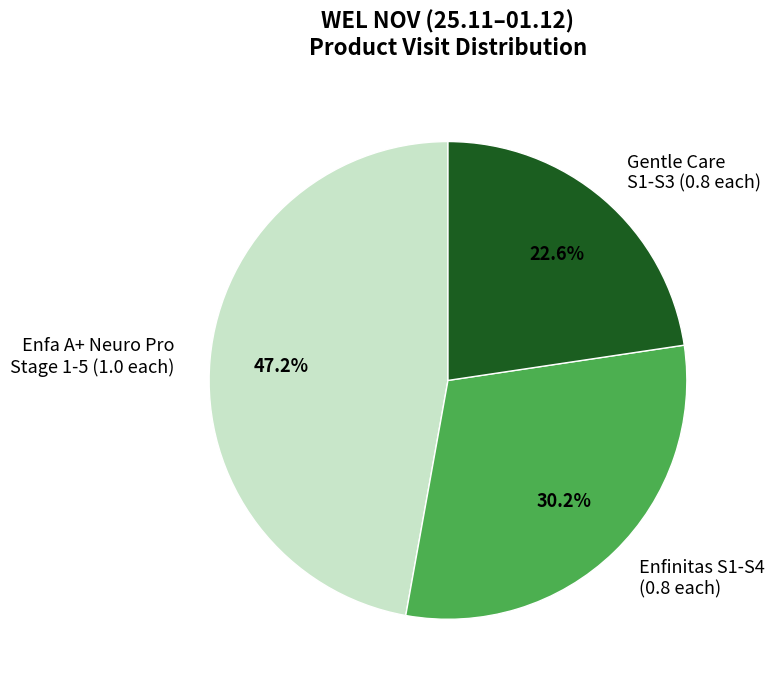

Is the sum of Enfa A+ Neuro Pro Stage 1-5 (1.0 each) and Enfinitas S1-S4 (0.8 each) greater than half?

Yes